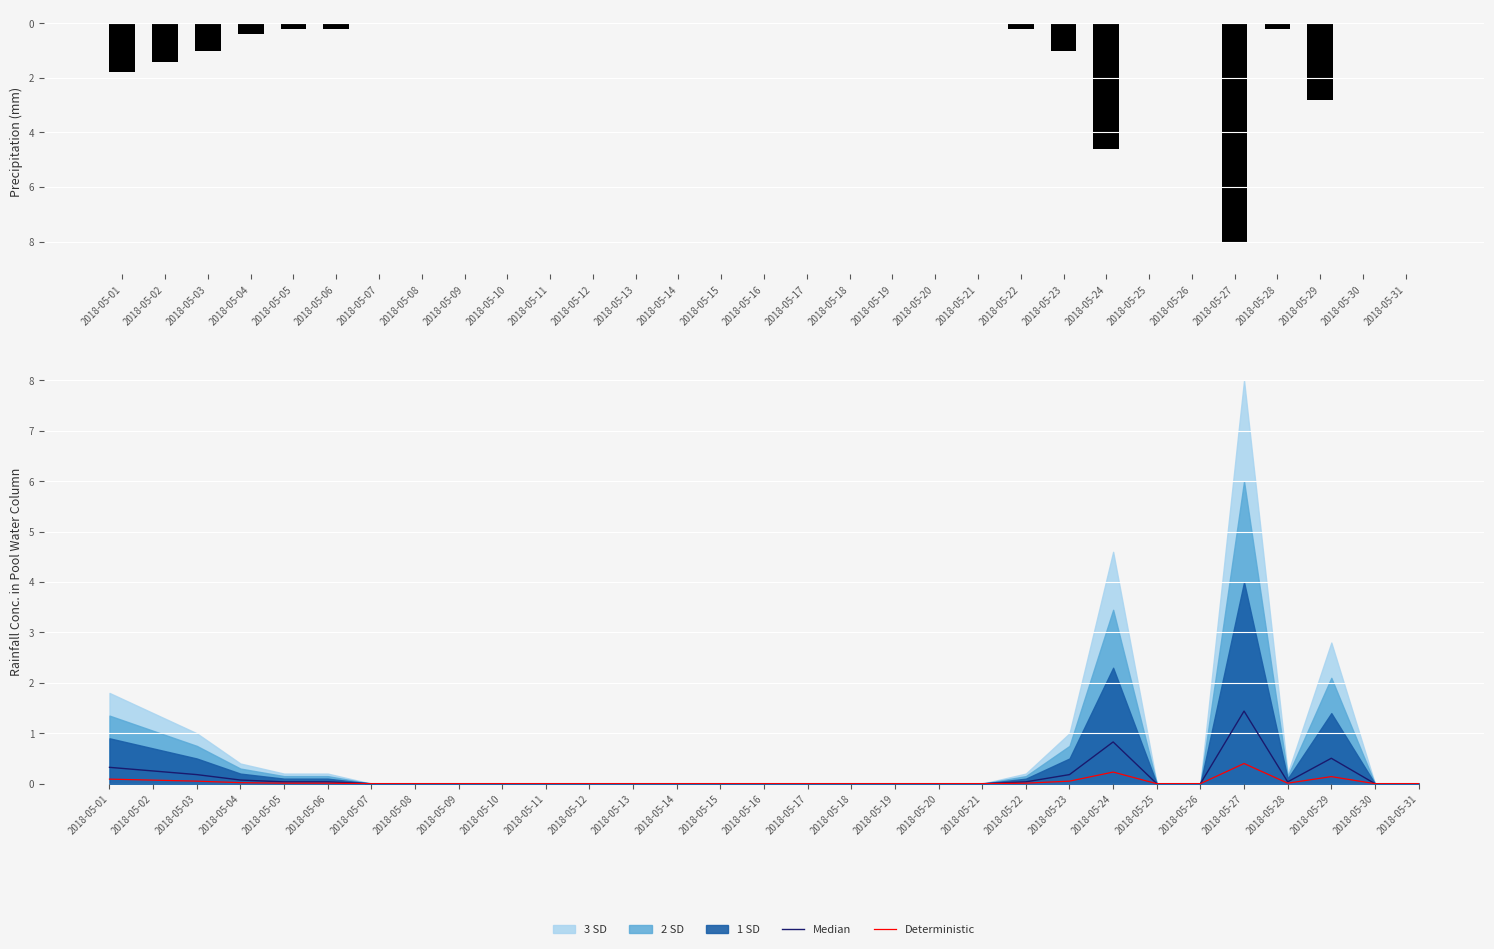

What is the value of the rain bar at the 28th from the left?

-0.2